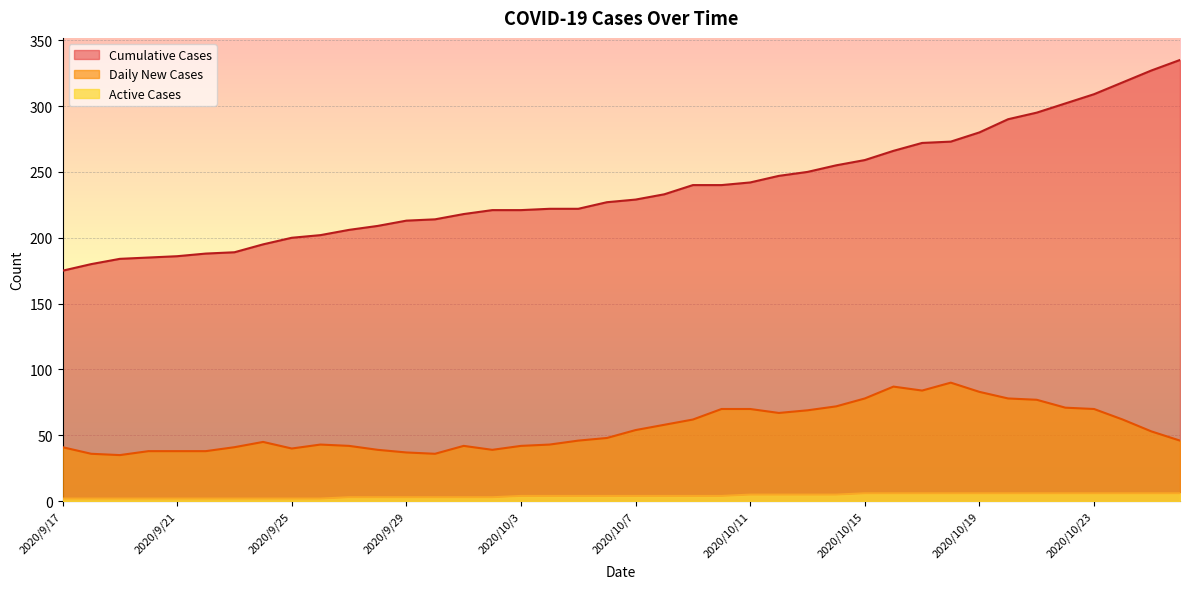

The value of Active Cases at 2020/9/28 is 4. True or false?

False